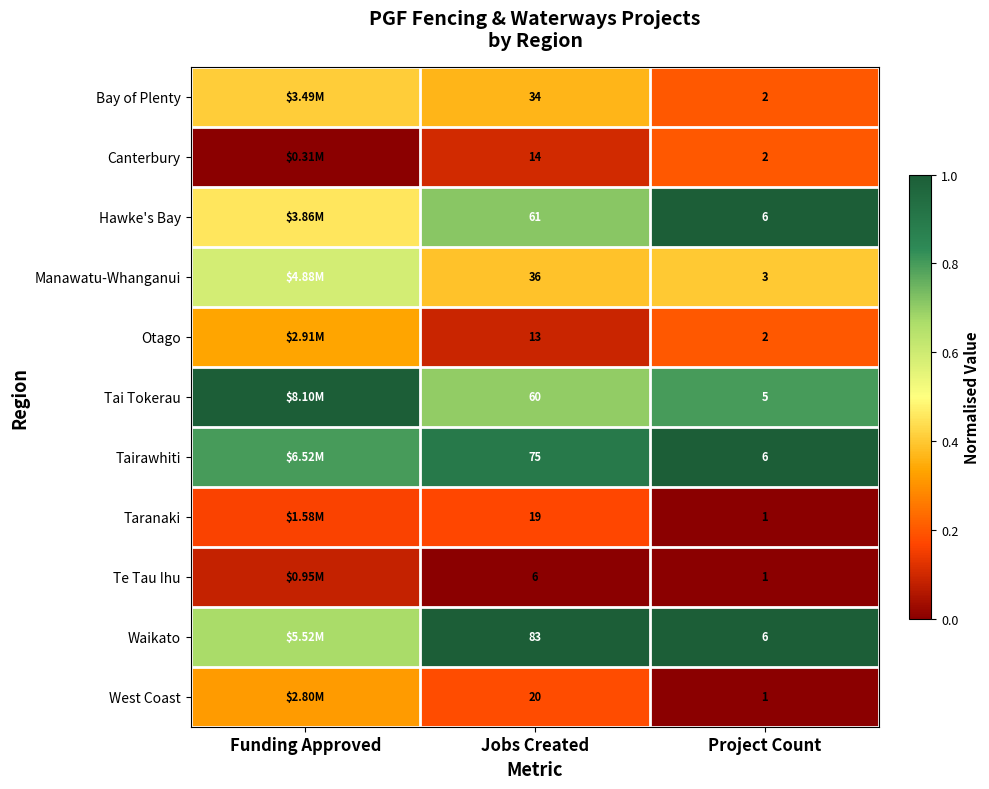

At which category is the sum across all series the highest?

Funding Approved